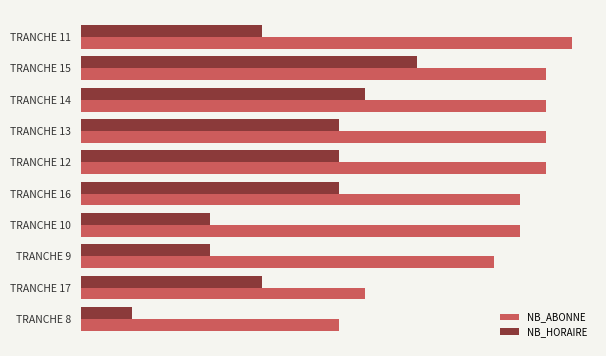

What is the difference between the maximum and minimum values in the NB_HORAIRE series?

11